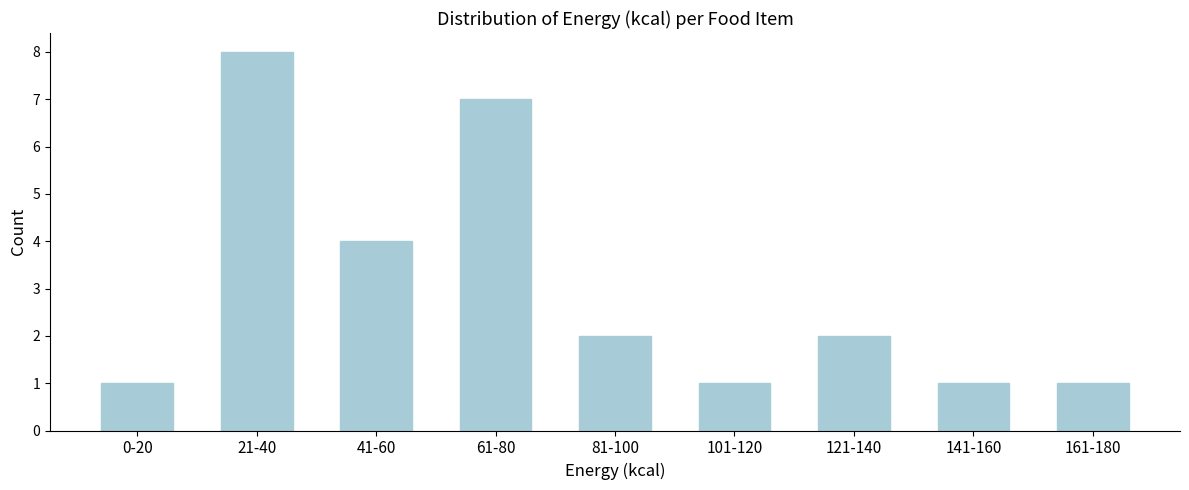

Reading right to left, transcribe all the data shown in this chart.

161-180=1	141-160=1	121-140=2	101-120=1	81-100=2	61-80=7	41-60=4	21-40=8	0-20=1